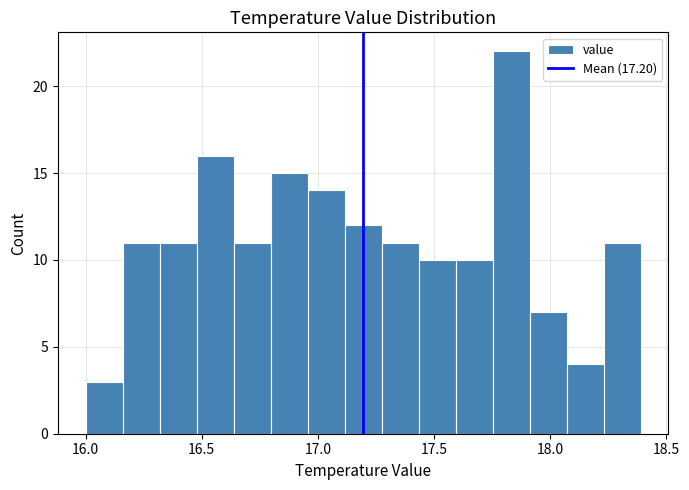

Read against the x-axis, roughly where is the centre of the tallest bar?

17.85